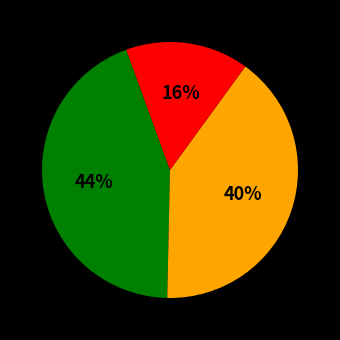

Is there a majority slice in this chart?

No